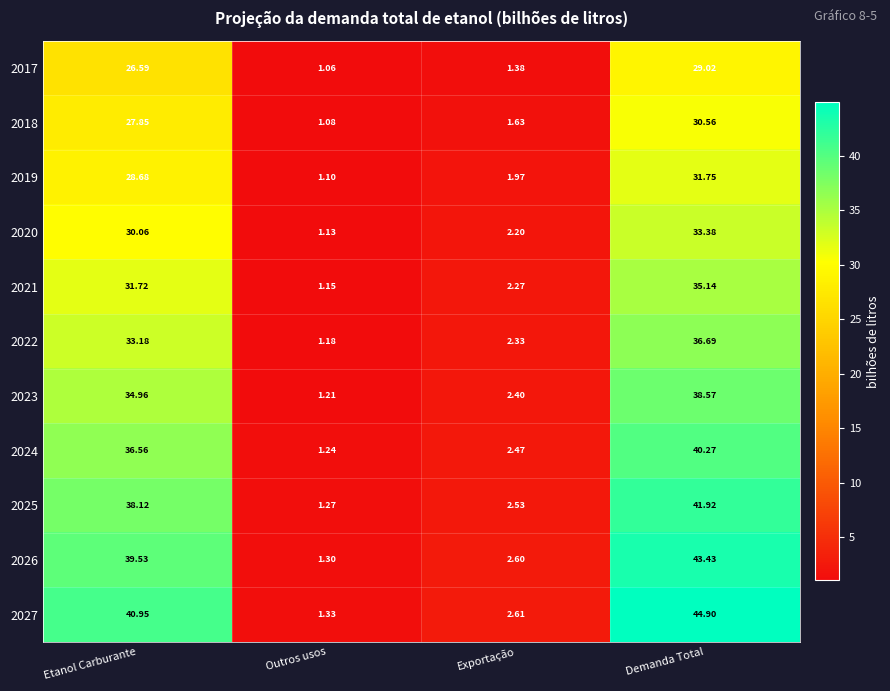

Count the number of data series in this chart.

11